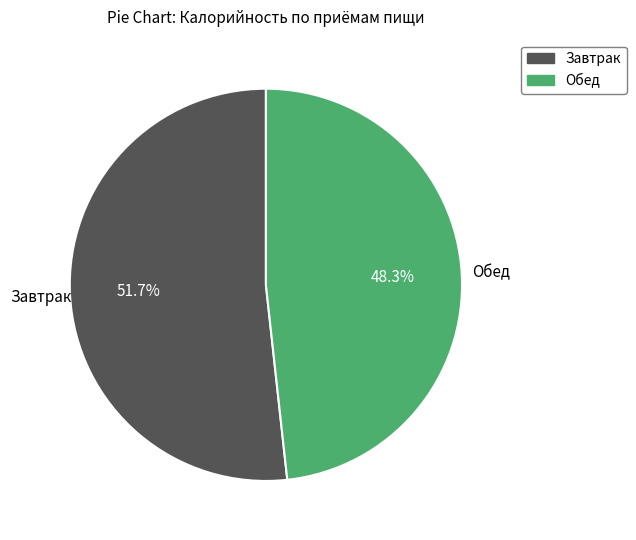

To the nearest percent, what is the difference between the Обед and Завтрак slice percentages?

3%